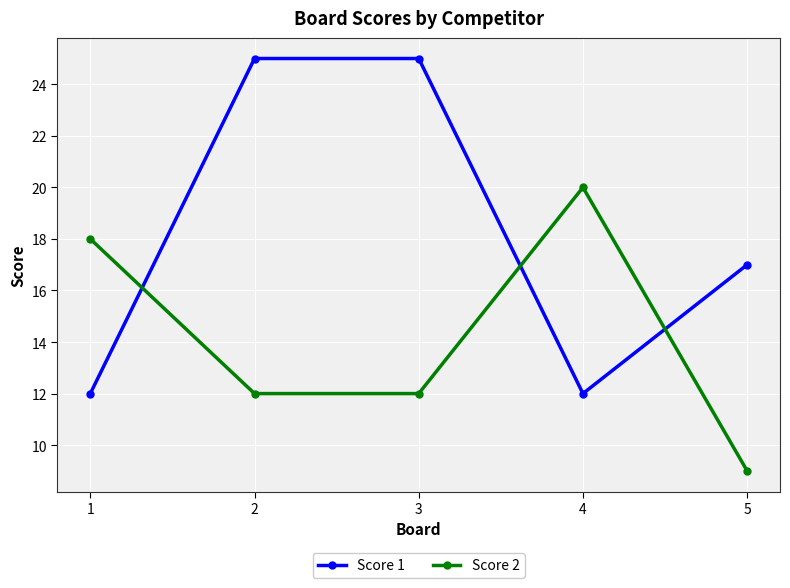

What is the sum of the Score 1 values at 5 and 4?

29